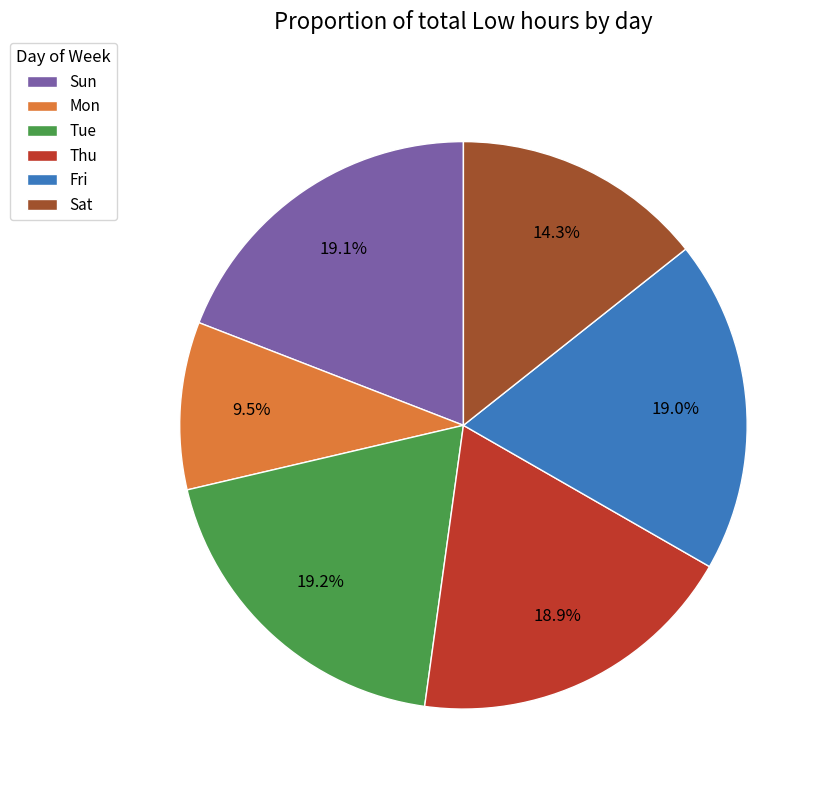

Does Tue account for over 50% of the chart?

No